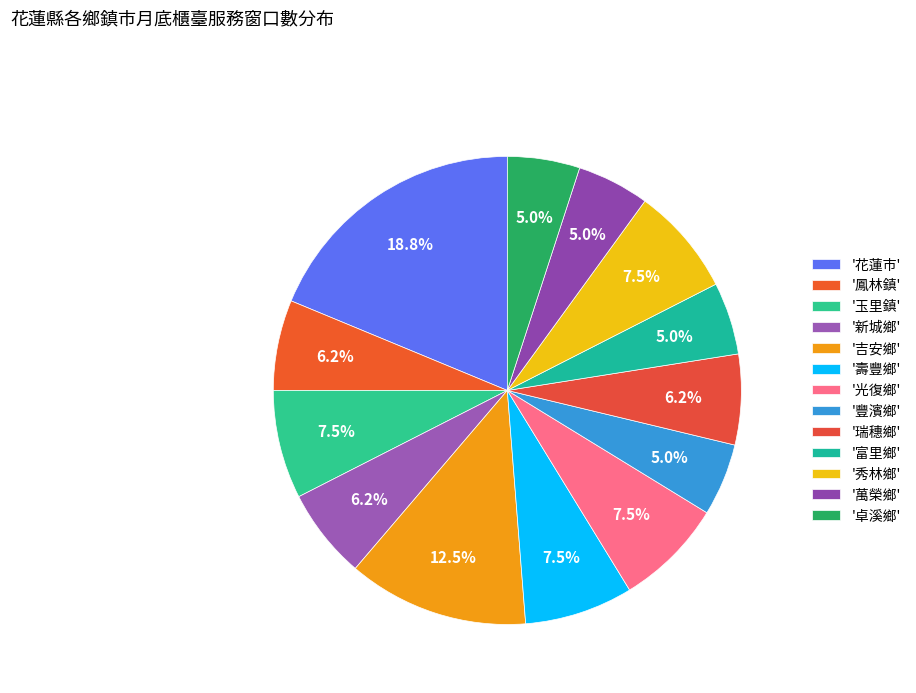

Does any single category account for the majority?

No